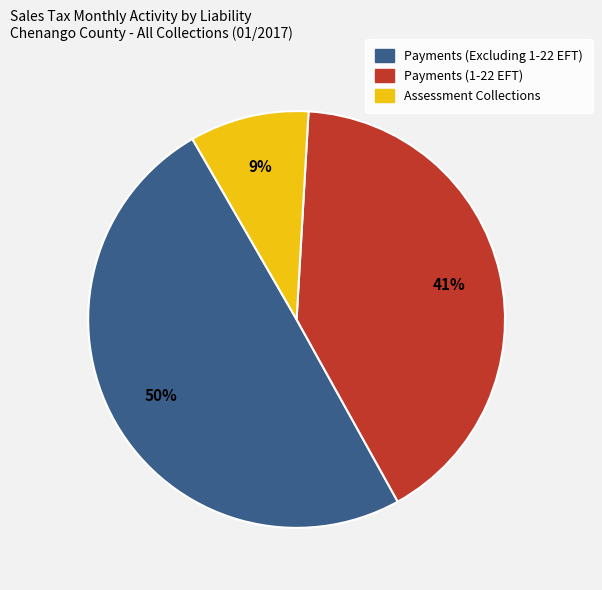

Count the number of slices in the pie.

3